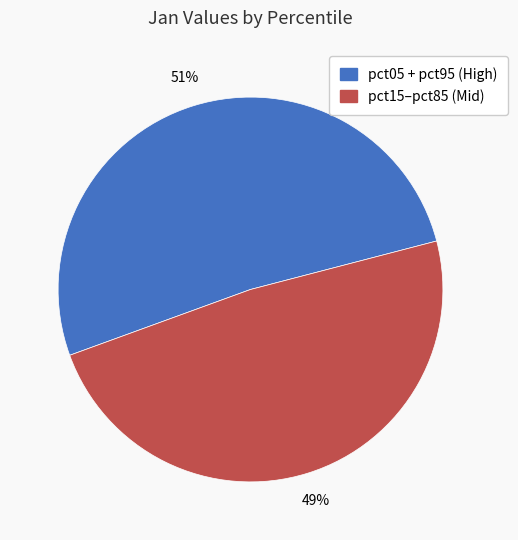

Is there a majority slice in this chart?

Yes